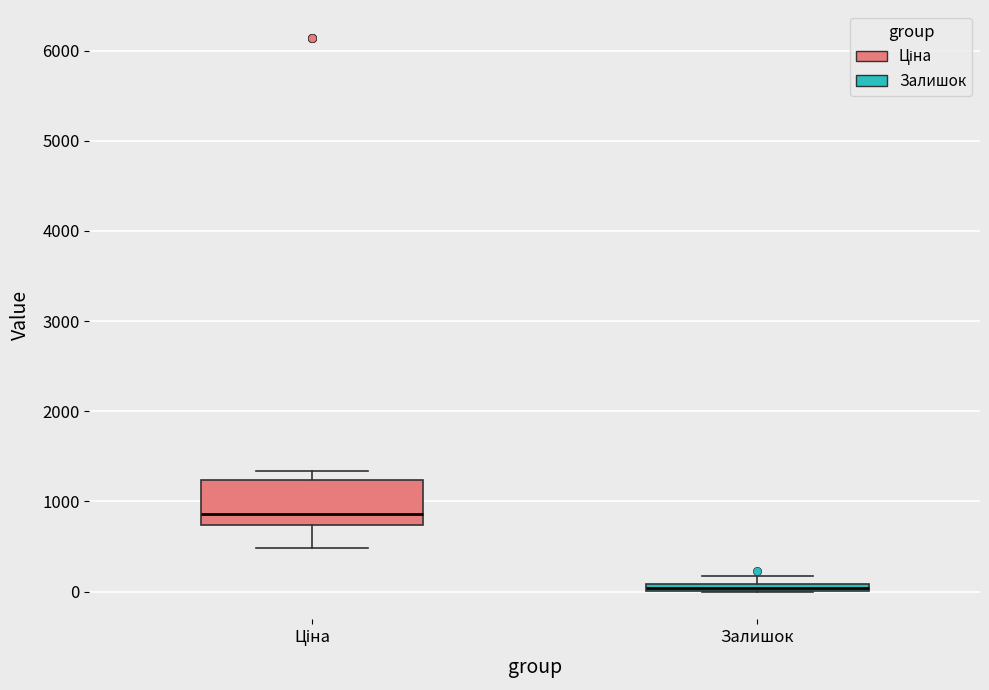

Where is the upper edge of the box for Залишок on the y-axis? The values are not printed on the chart, so give them approximately, as read against the axis.

100